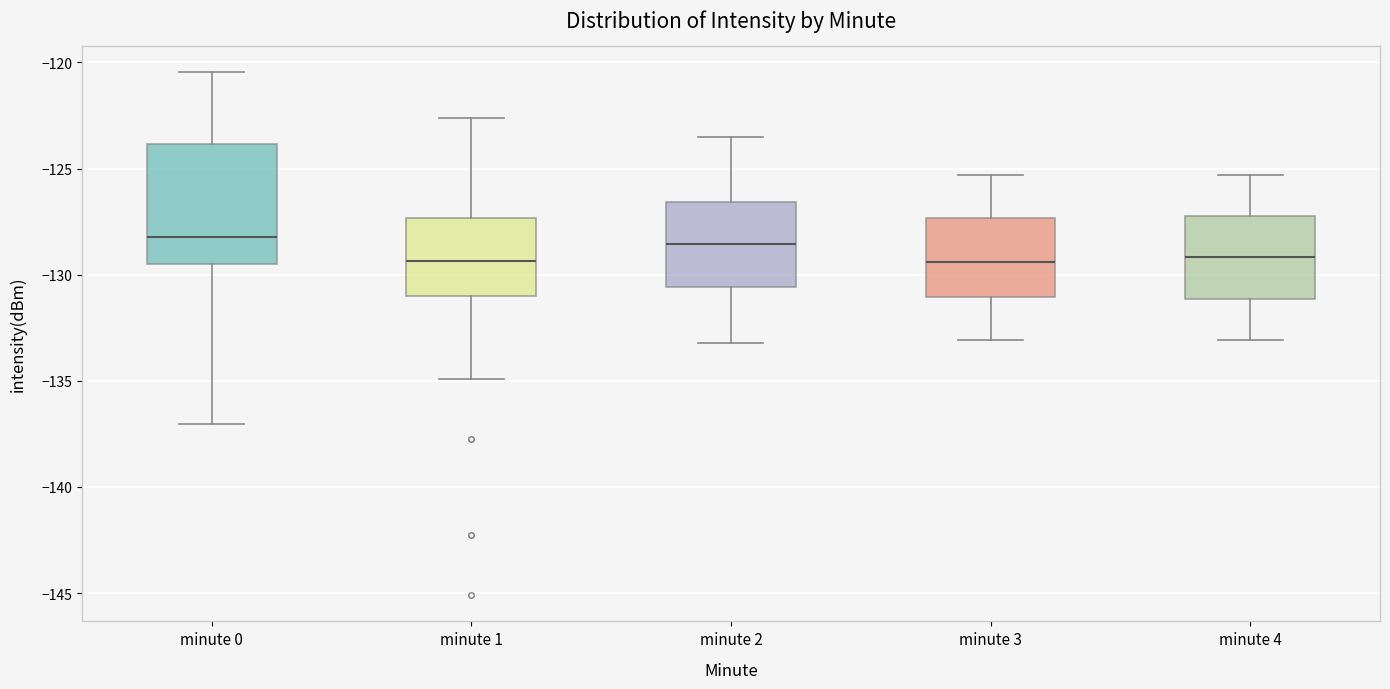

Comparing the boxes themselves (not the whiskers), which one is the tallest?

minute 0